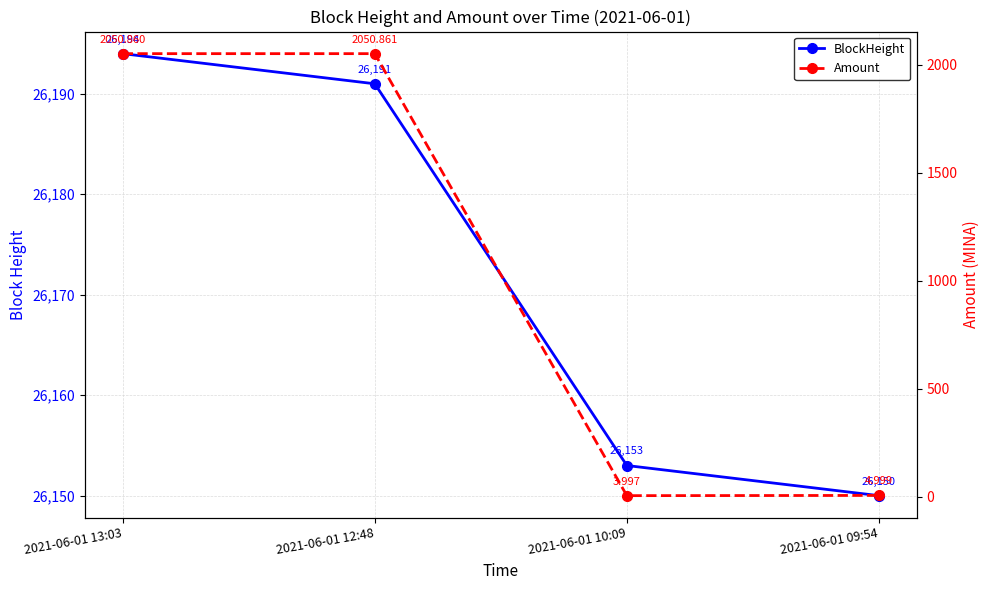

True or false: BlockHeight has more than 2 points higher than both neighbors.

False